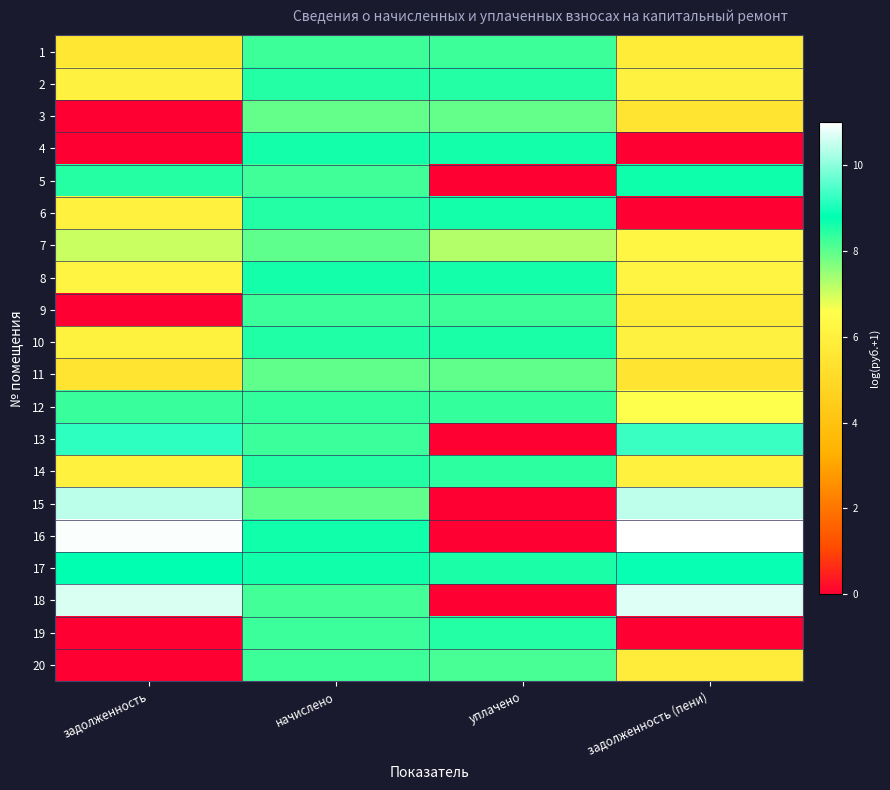

What is the total value across all series at задолженность (пени)?

124.2